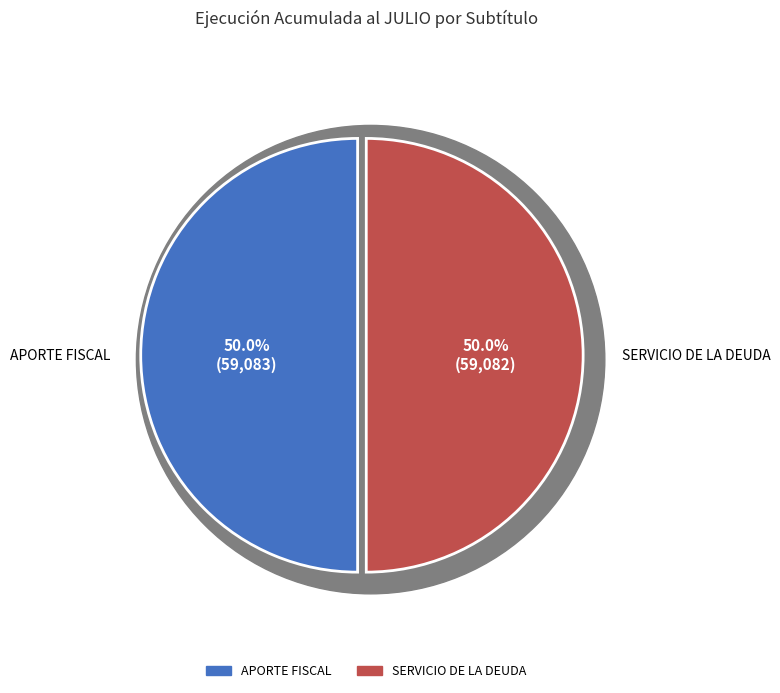

Is SERVICIO DE LA DEUDA the majority of the pie?

No